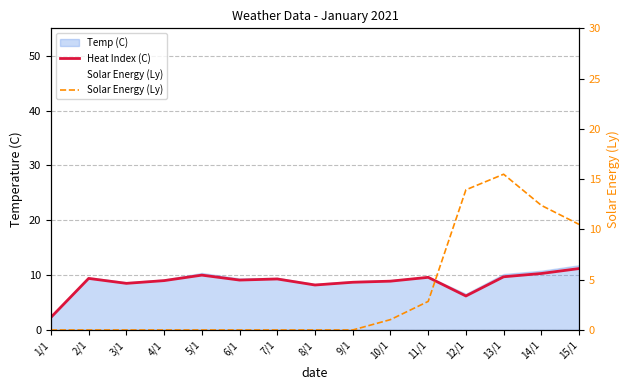

What is the label of the 1st point from the left?

1/1